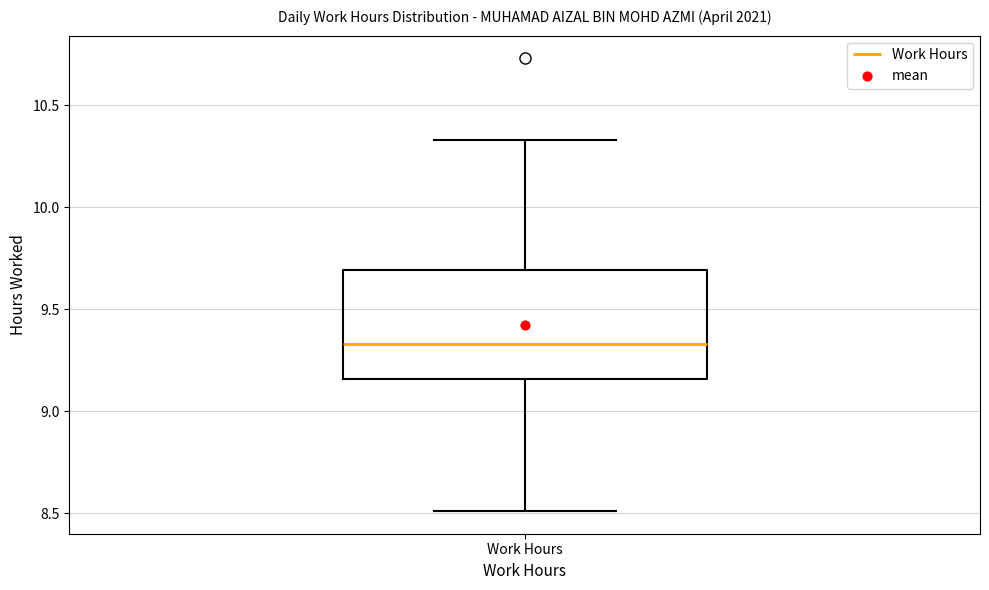

Read this box plot against the y-axis: the position of the median line, the range covered by the box, and the ends of both whiskers. The values are not printed on the chart, so give them approximately, as read against the axis.

median 9.35, box 9.15 to 9.70, whiskers 8.50 to 10.35